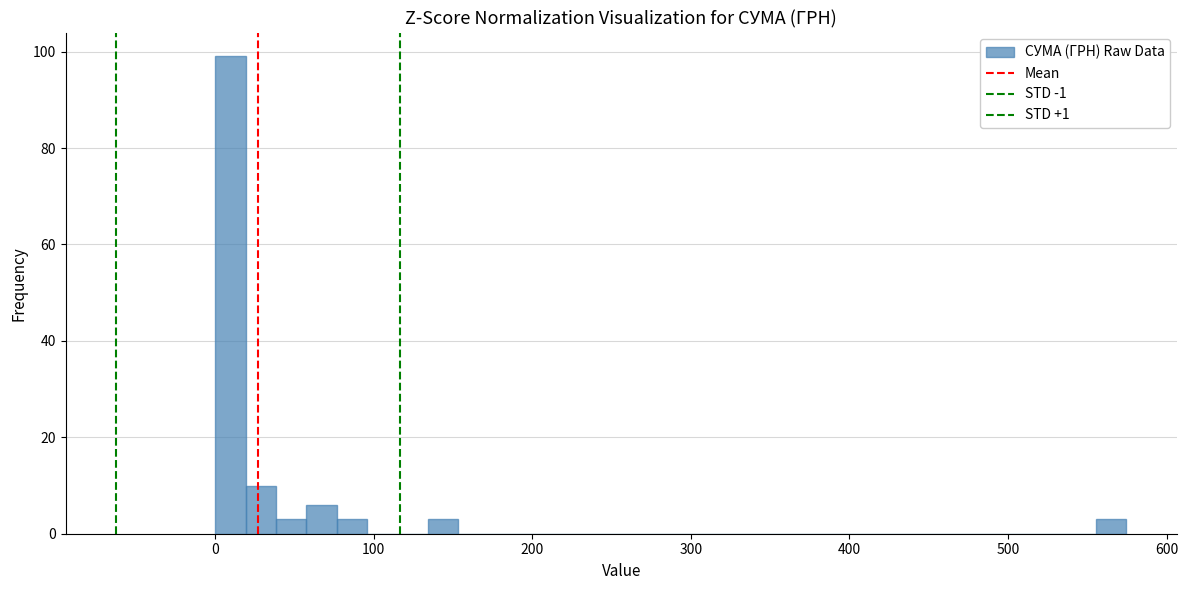

Read against the x-axis, roughly where is the centre of the tallest bar?

10